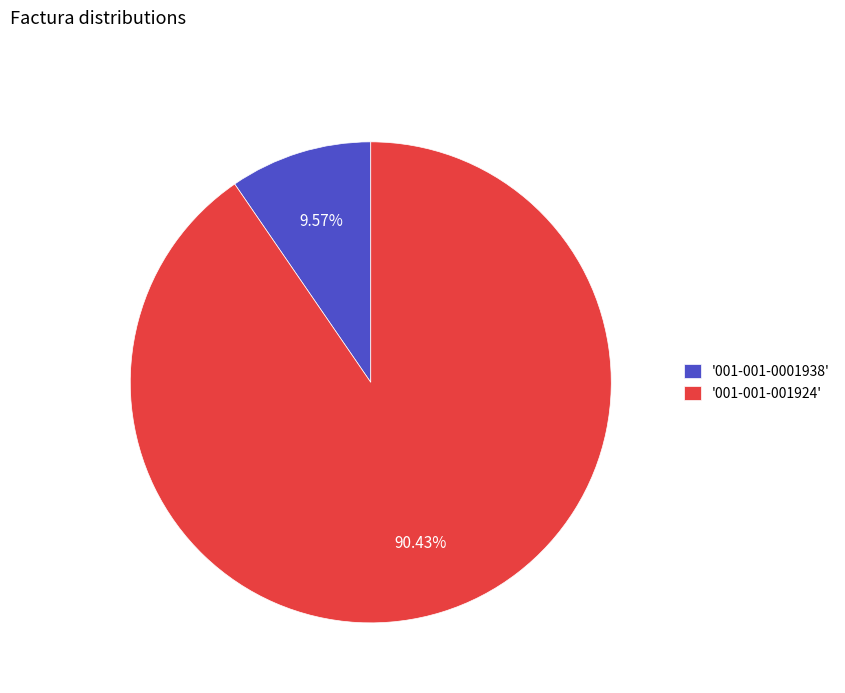

What is the ratio of the value at '001-001-001924' to the value at '001-001-0001938'?

9.4